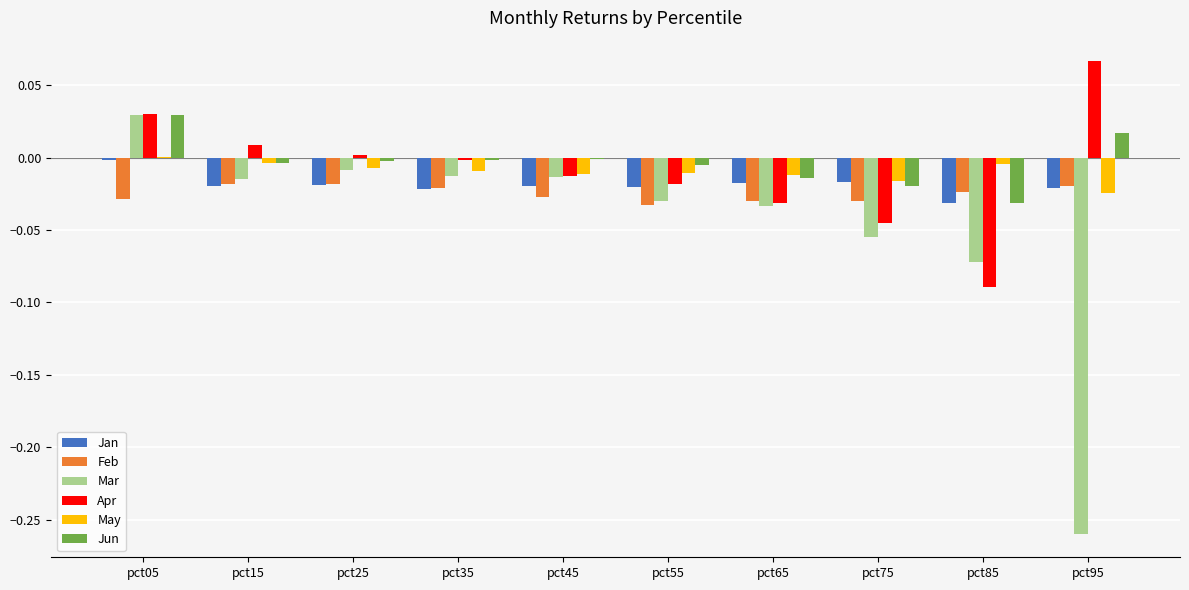

Count the number of data series in this chart.

6